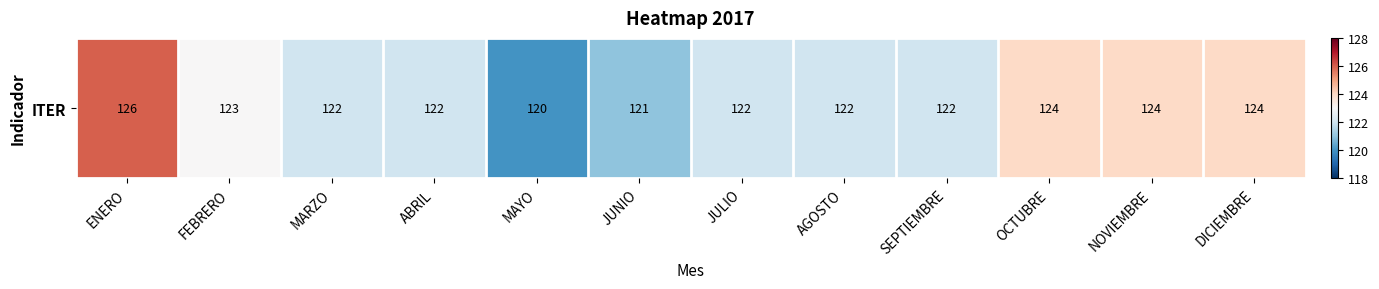

At which category does the chart reach its minimum across all series?

MAYO